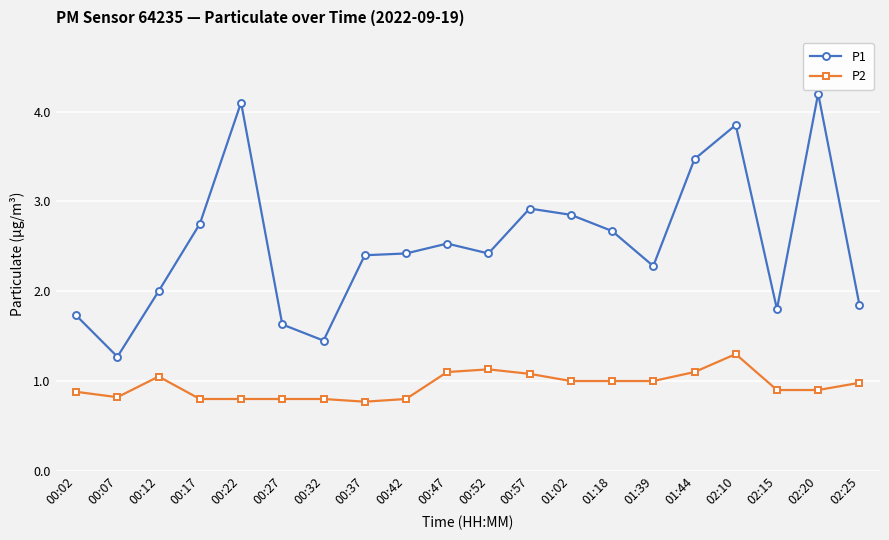

True or false: P2 and P1 cross at least once.

False